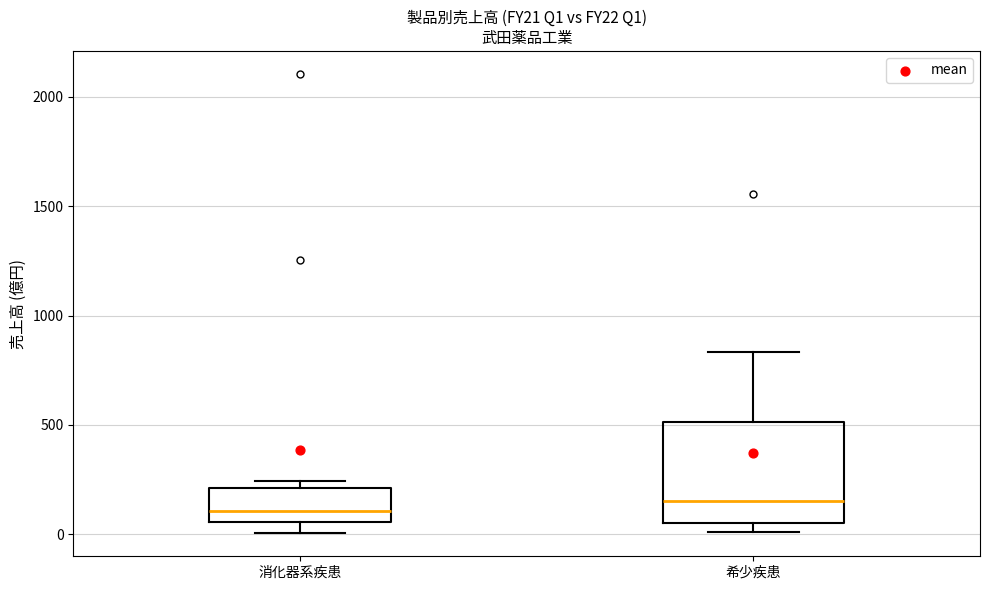

Where is the upper edge of the box for 希少疾患 on the y-axis? The values are not printed on the chart, so give them approximately, as read against the axis.

500